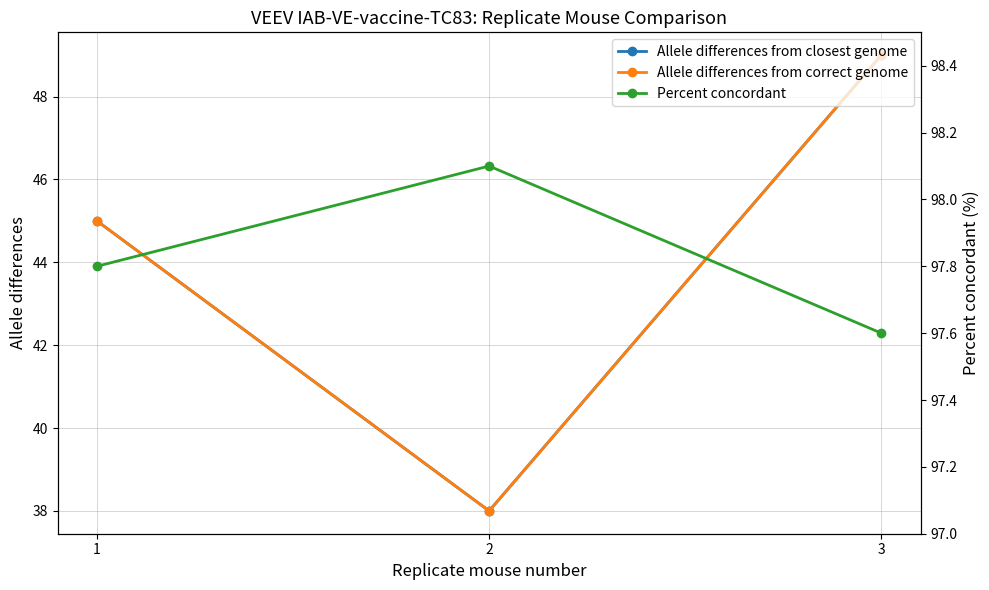

How many data points does each series have?

3